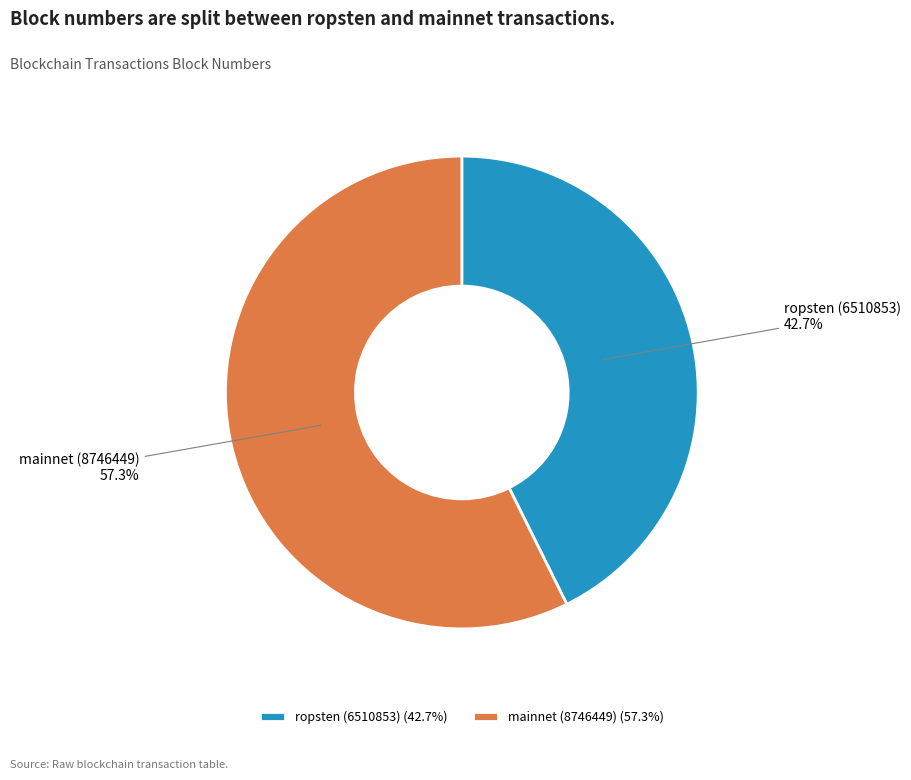

What percentage is NOT represented by ropsten (6510853)?

57.3%